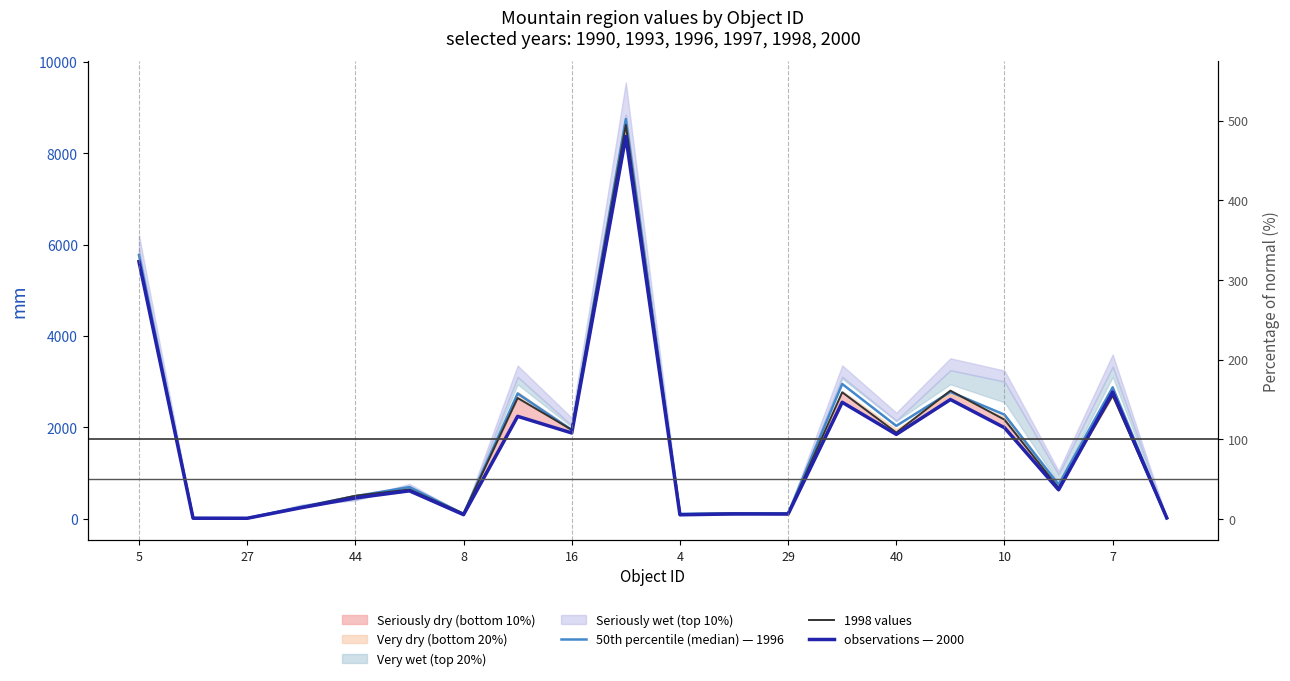

Where do observations — 2000 and 50th percentile (median) — 1996 first cross each other?

18 and 19